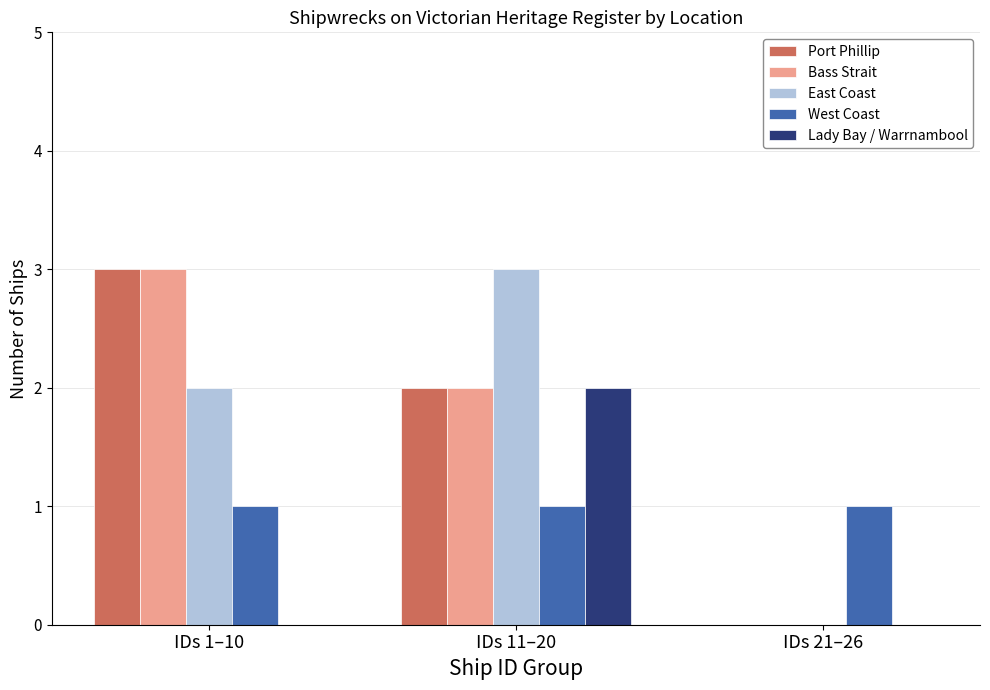

Which series changed the most between IDs 1–10 and IDs 11–20?

Lady Bay / Warrnambool